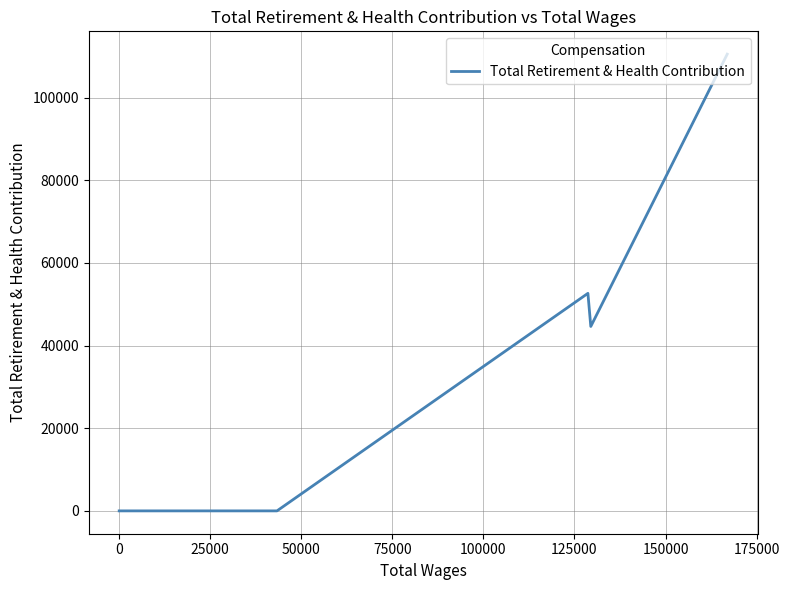

True or false: the data shows 72022 at 0.

False